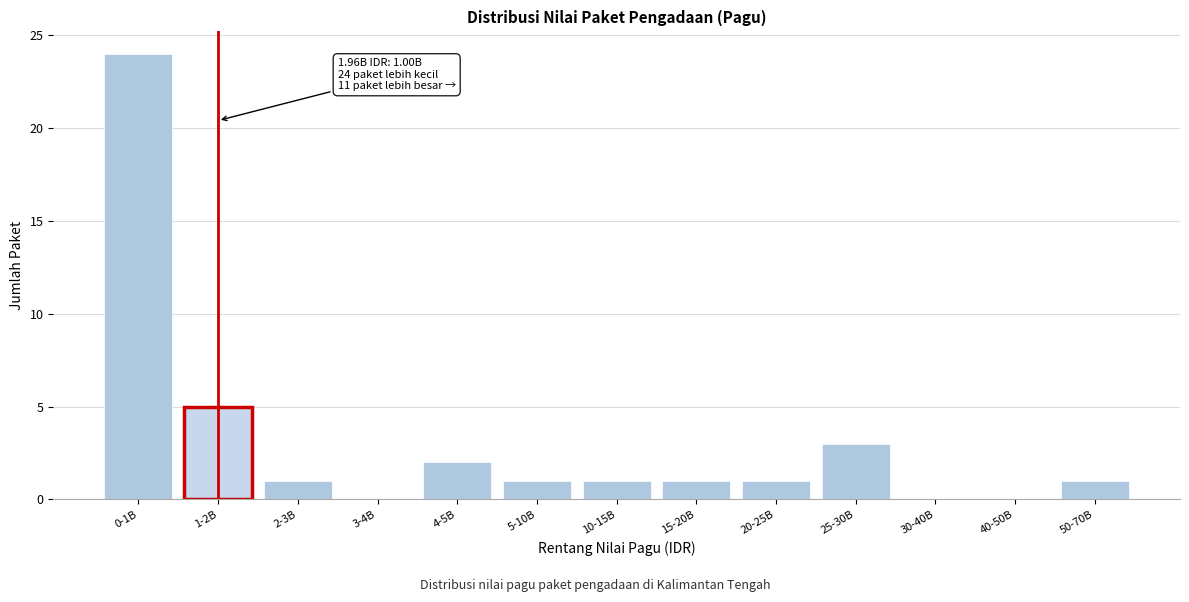

Reading left to right, list all the values displayed in this chart.

0-1B=24	1-2B=5	2-3B=1	3-4B=0	4-5B=2	5-10B=1	10-15B=1	15-20B=1	20-25B=1	25-30B=3	30-40B=0	40-50B=0	50-70B=1